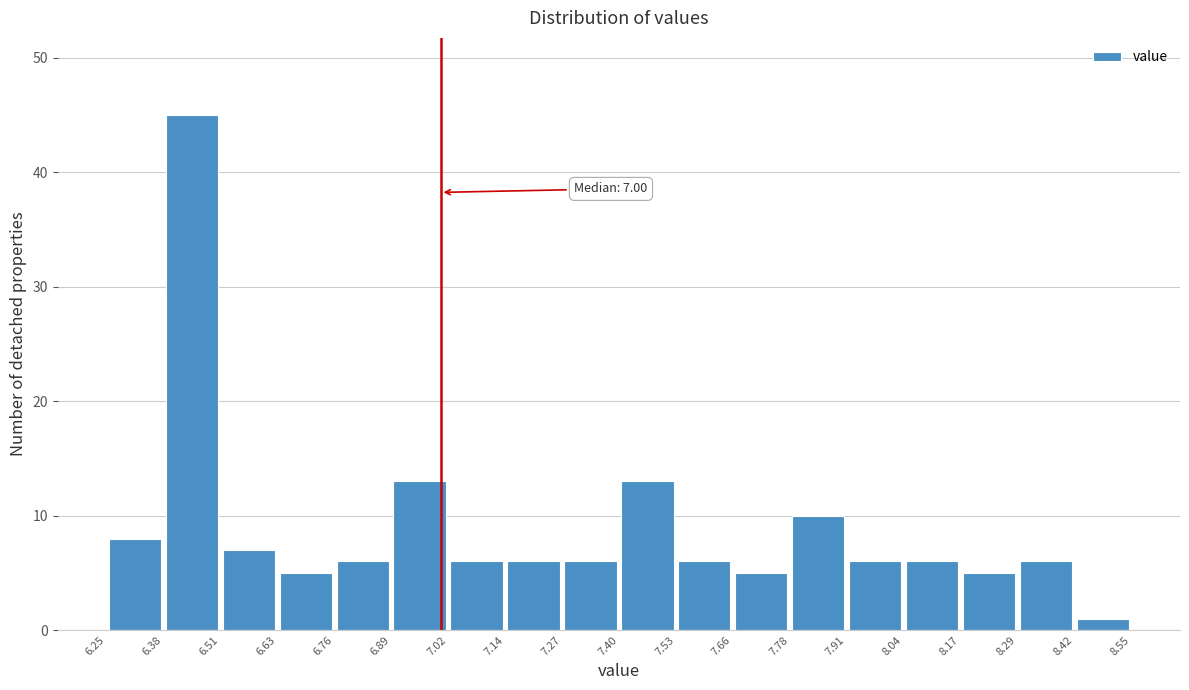

Over which range of the x-axis is the bar tallest?

6.38 to 6.51